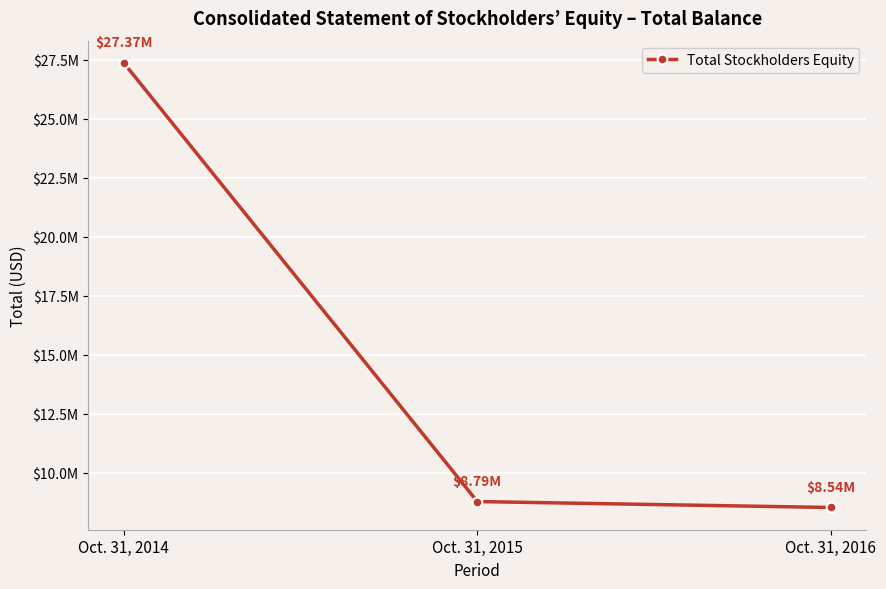

What is the sum of the values at Oct. 31, 2015 and Oct. 31, 2016?

17326004